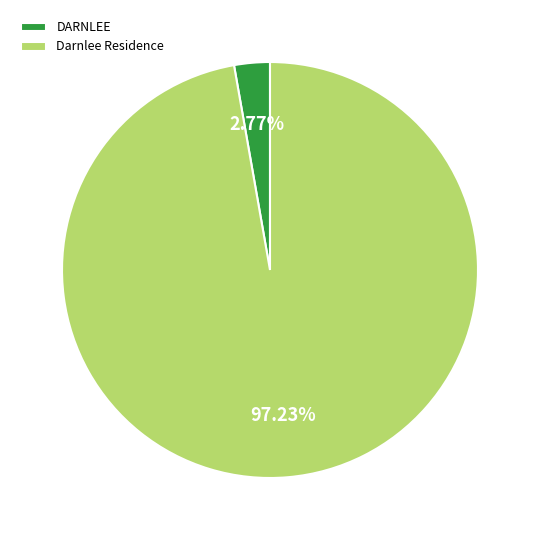

Approximately how many times larger is the value at Darnlee Residence compared to DARNLEE?

35.1